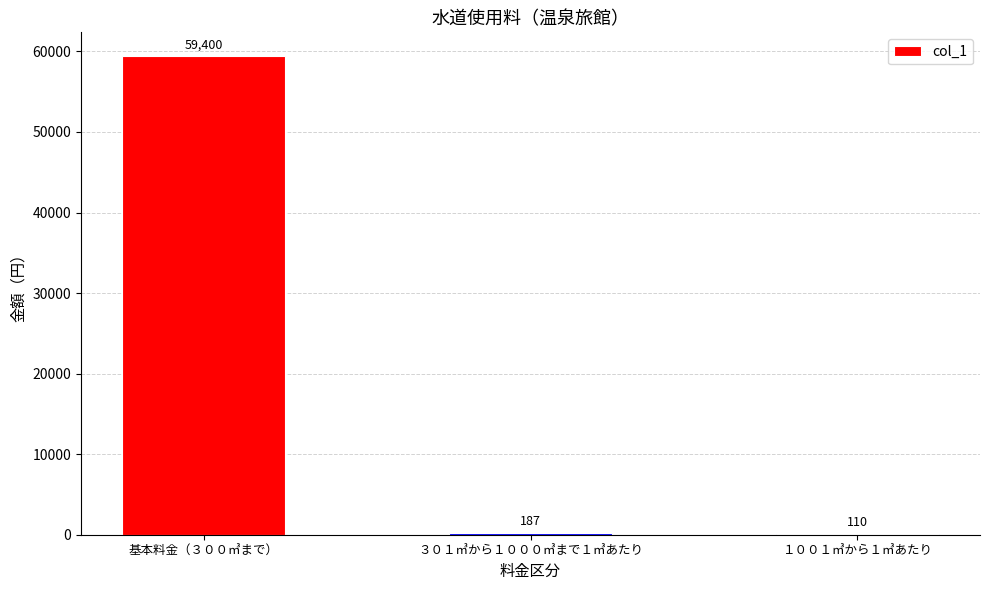

The value at 基本料金（３００㎥まで） is 59400. True or false?

True